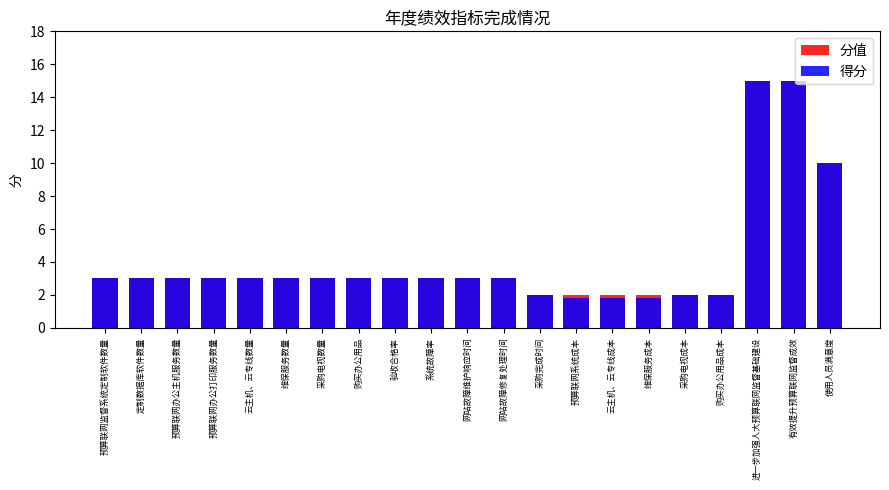

List the series in order of their overall mean, lowest first.

得分, 分值